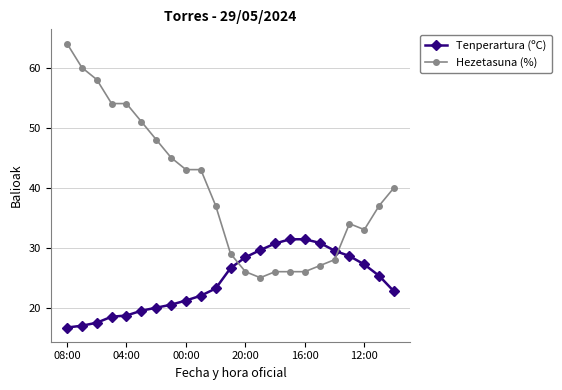

List the series in order of their peak value, lowest first.

Tenperartura (ºC), Hezetasuna (%)